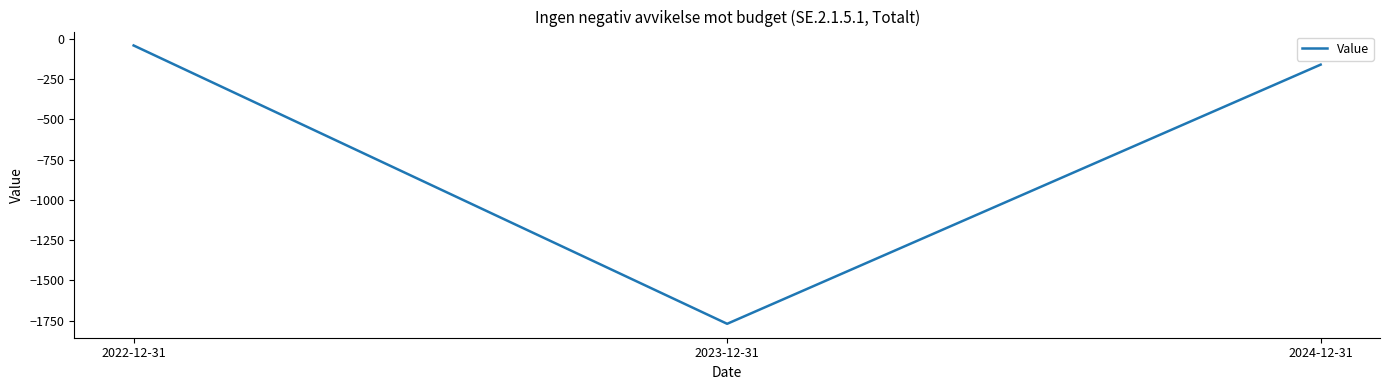

Reading left to right, extract all data points from this chart.

-41	-1770	-160